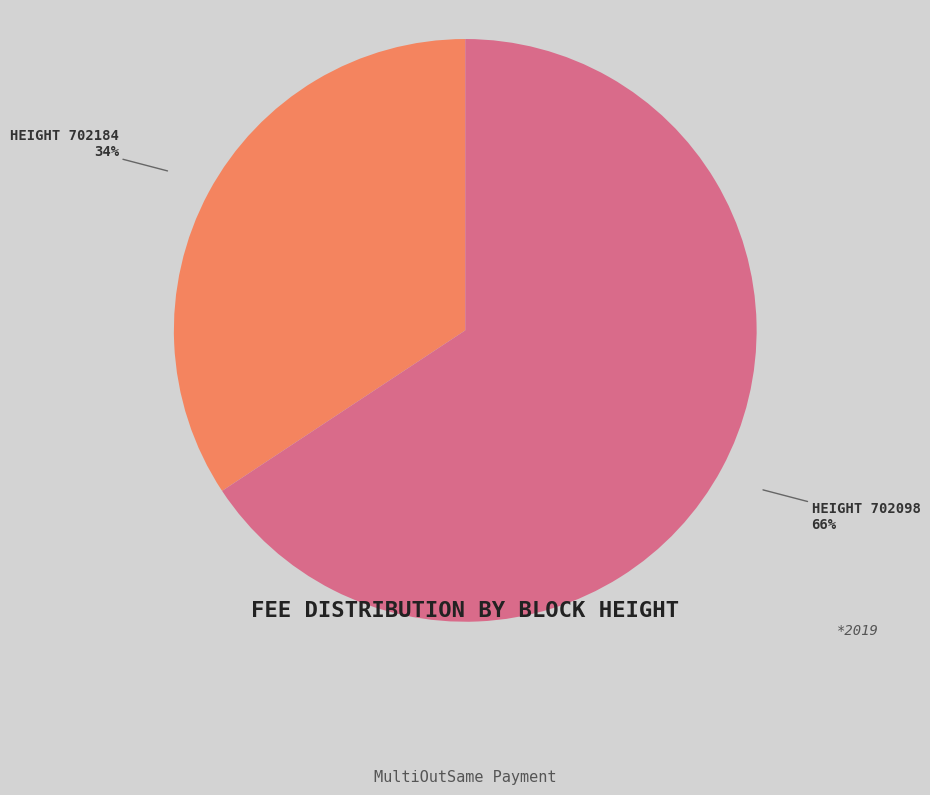

To the nearest percent, what percentage of the pie is HEIGHT 702098?

66%